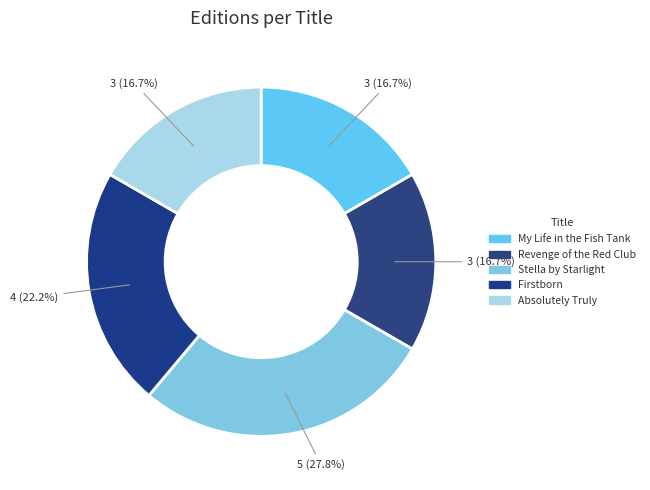

Which slice is the smallest?

My Life in the Fish Tank